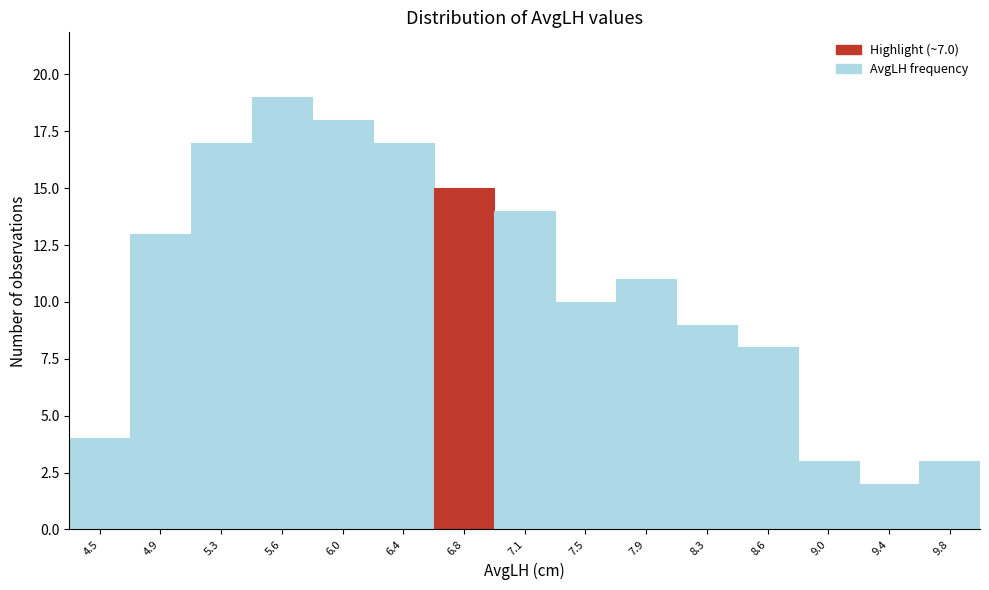

Reading right to left, transcribe all the data shown in this chart.

9.8=3	9.4=2	9.0=3	8.6=8	8.3=9	7.9=11	7.5=10	7.1=14	6.8=15	6.4=17	6.0=18	5.6=19	5.3=17	4.9=13	4.5=4